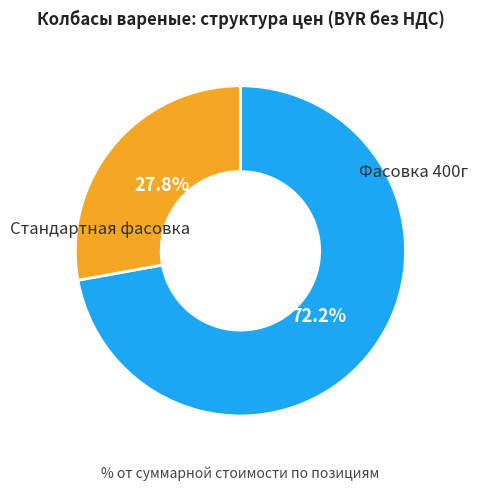

Does any single category account for the majority?

Yes